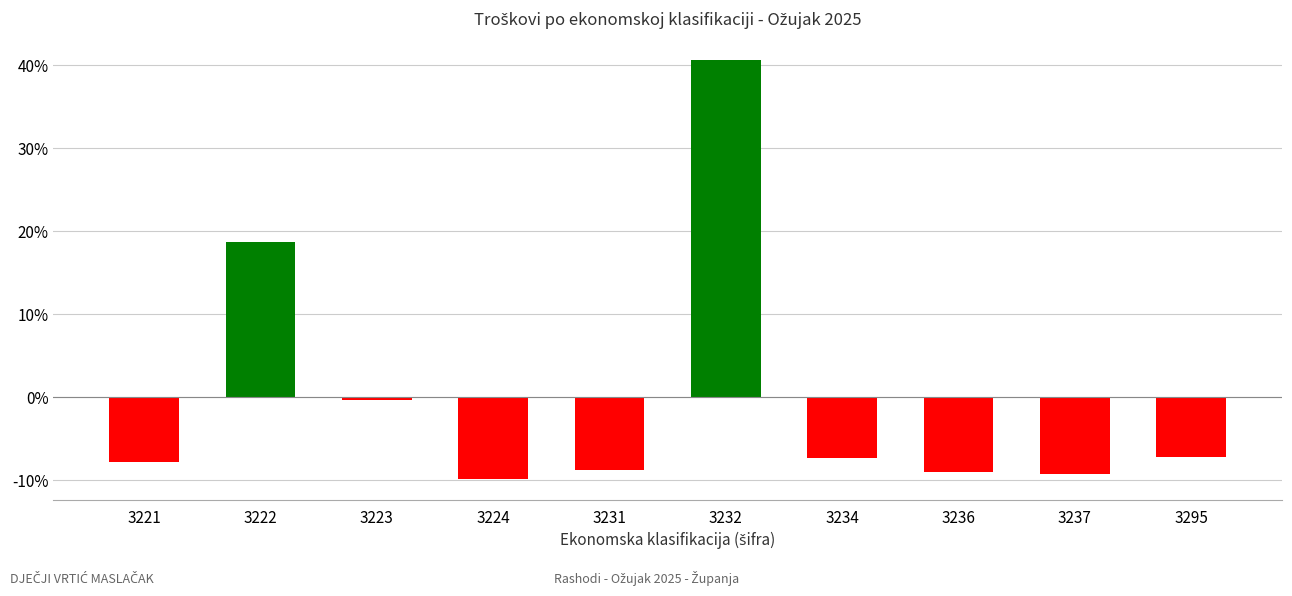

What is the minimum value shown in the chart?

-9.8